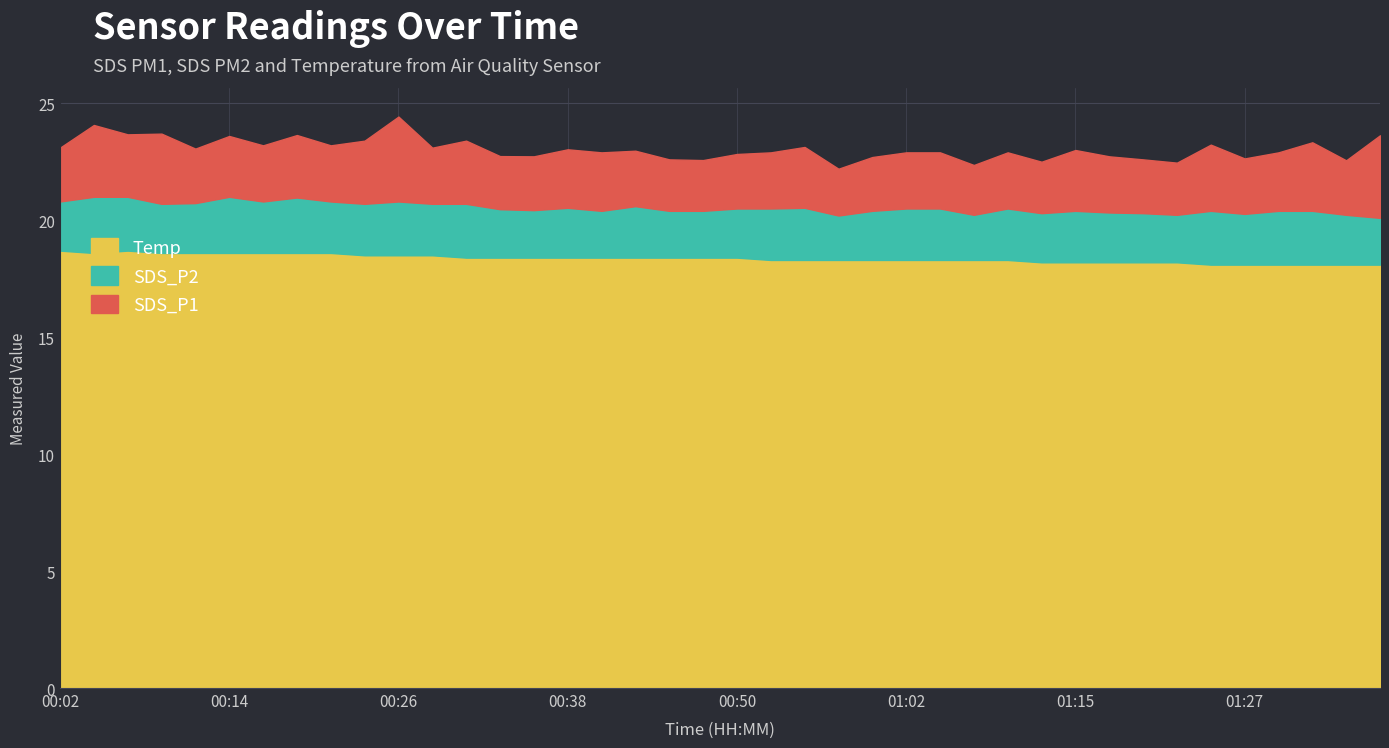

Between 00:24 and 00:36, which series saw the biggest shift?

SDS_P1